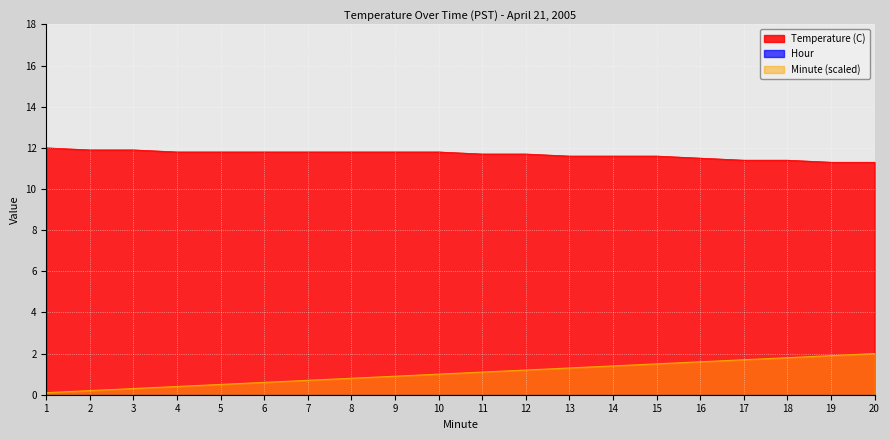

What is the sum of all Temperature (C) values?

233.5